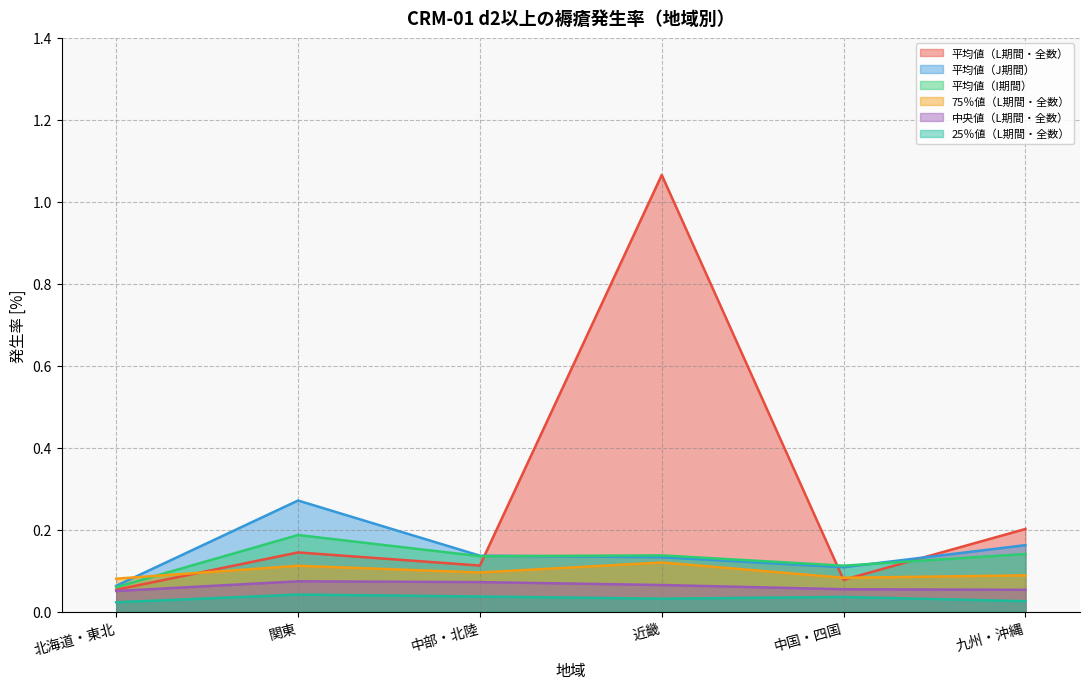

Which category has the highest value across all series?

近畿